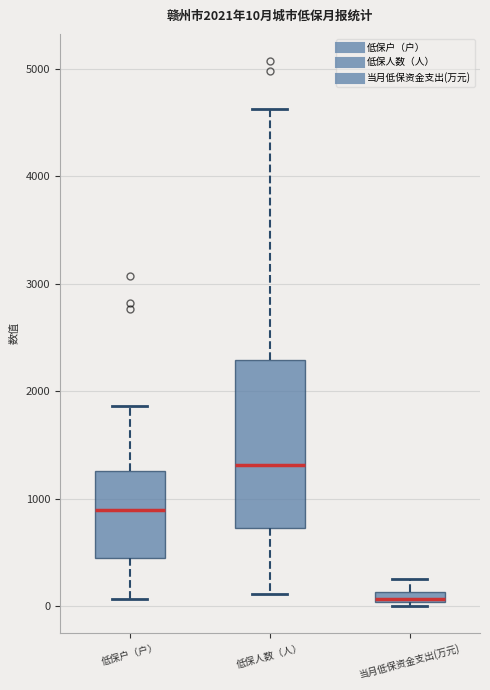

Which box's median line is the highest?

低保人数（人）